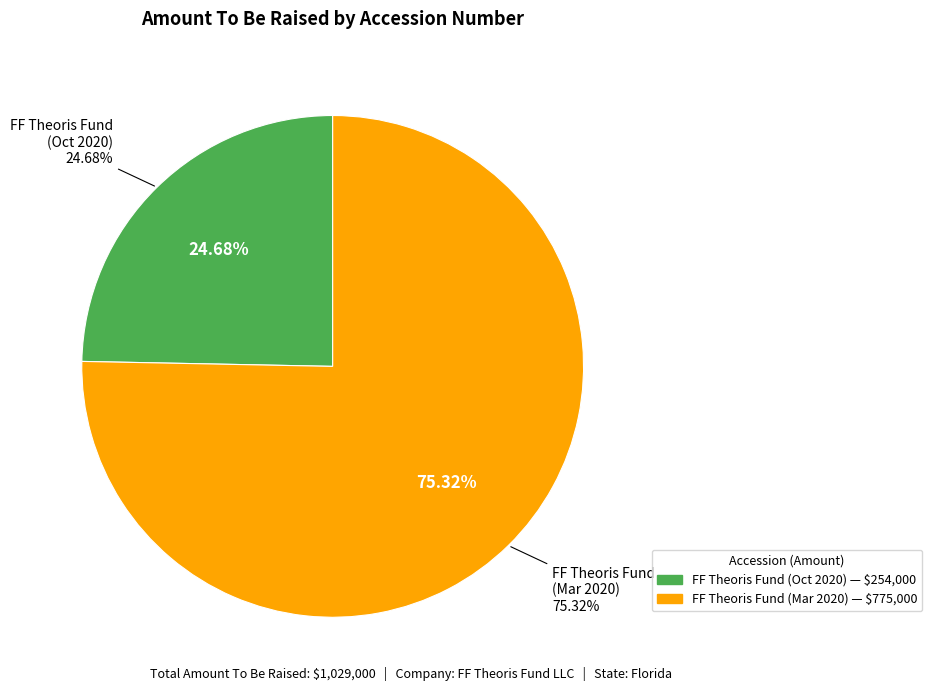

Is it true that 0001803660-20-000001 is 36% of the pie?

False